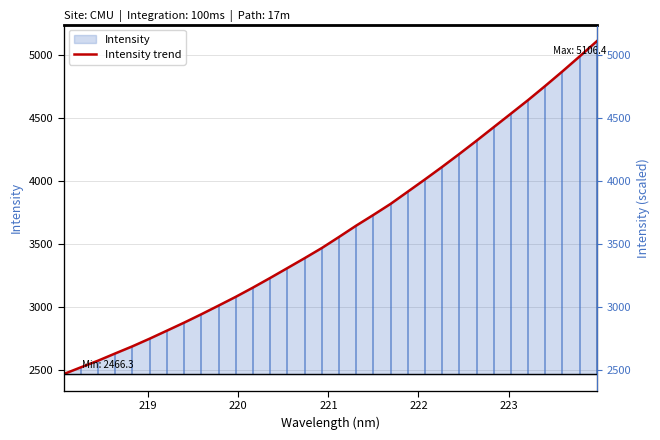

The chart shows a value of 2250.4 at 16. True or false?

False